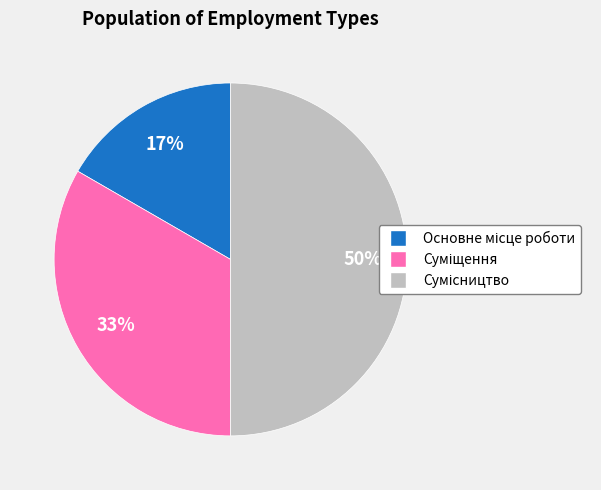

Between Основне місце роботи and Сумісництво, which is larger?

Сумісництво